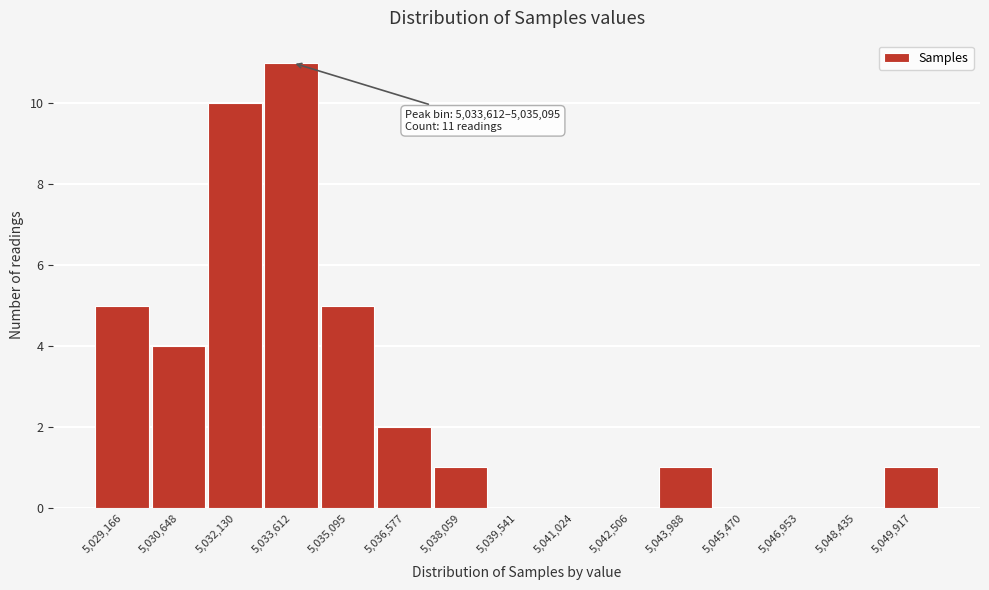

Reading left to right, extract all data points from this chart.

5,029,166=5	5,030,648=4	5,032,130=10	5,033,612=11	5,035,095=5	5,036,577=2	5,038,059=1	5,039,541=0	5,041,024=0	5,042,506=0	5,043,988=1	5,045,470=0	5,046,953=0	5,048,435=0	5,049,917=1